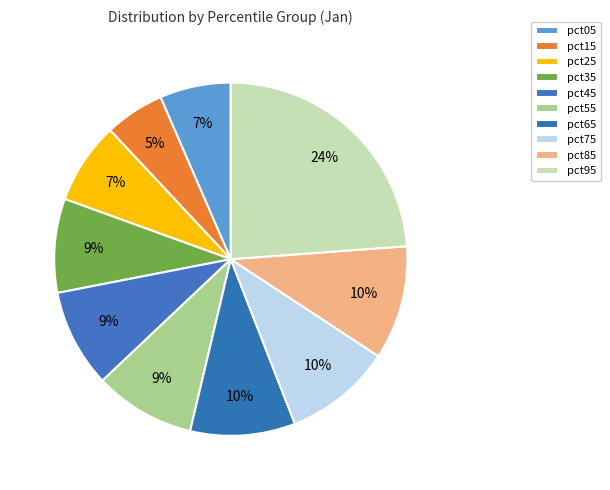

Count the number of slices in the pie.

10